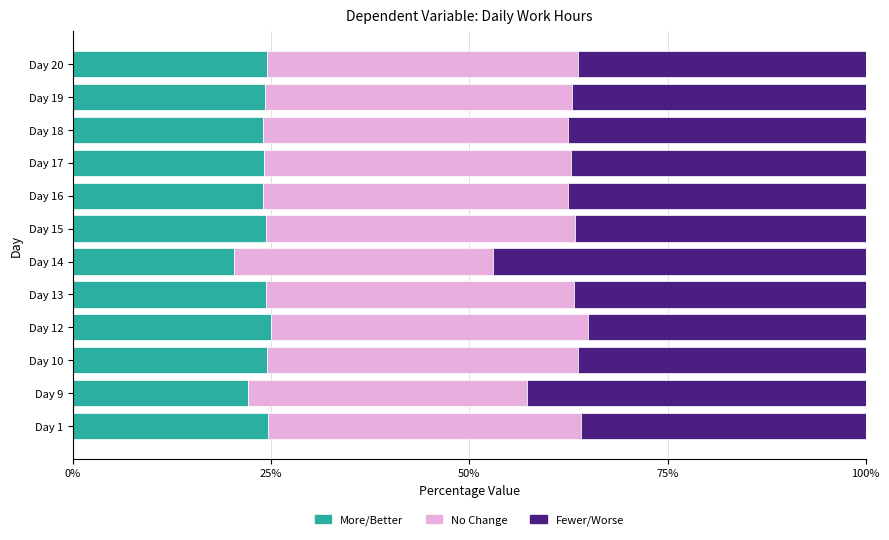

What is the minimum value for More/Better?

20.4